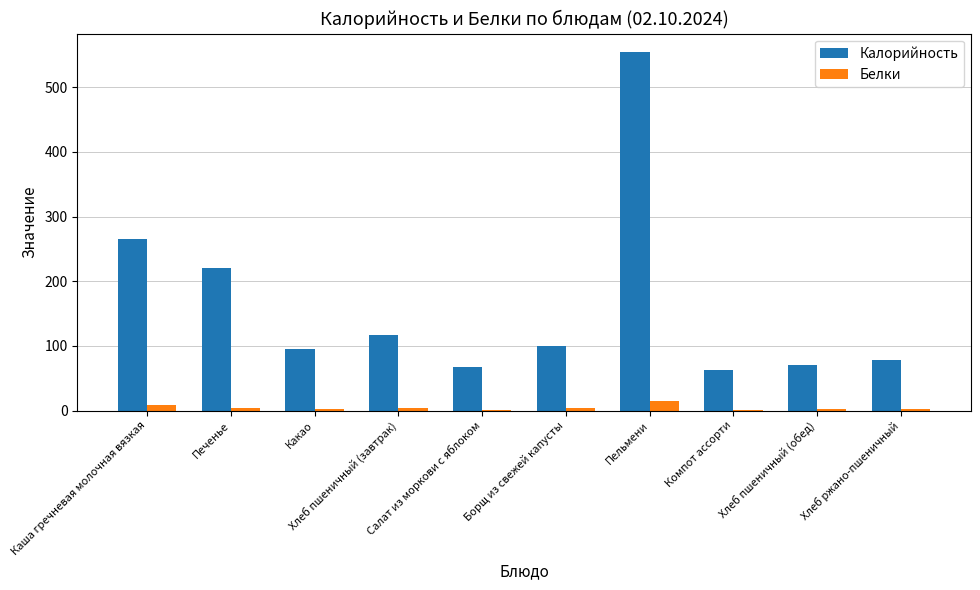

What is the sum of the Калорийность values at Каша гречневая молочная вязкая and Печенье?

485.0